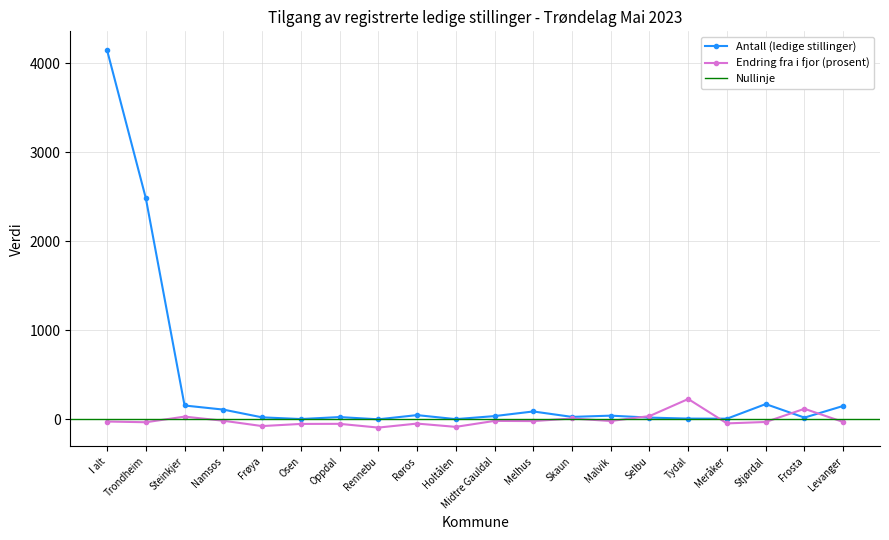

What is the maximum value shown in the chart?

4146